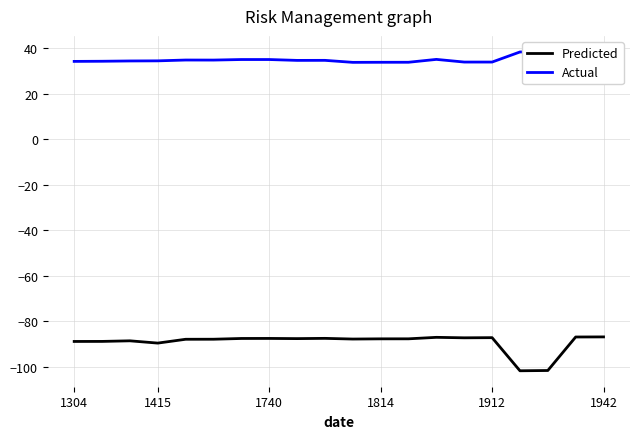

What position from the left is 1304?

1